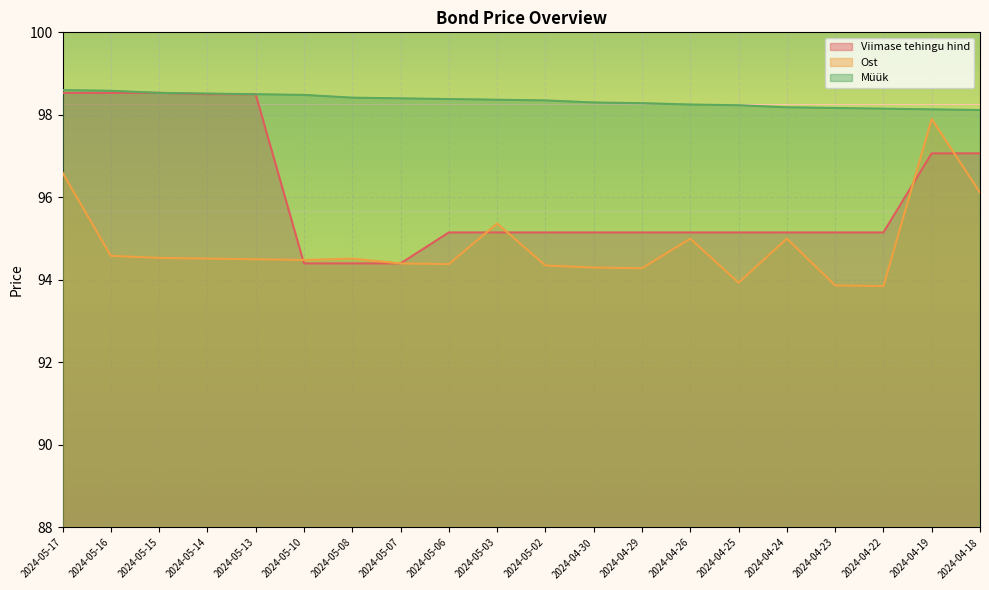

At which label is Ost closest to 95?

2024-04-26